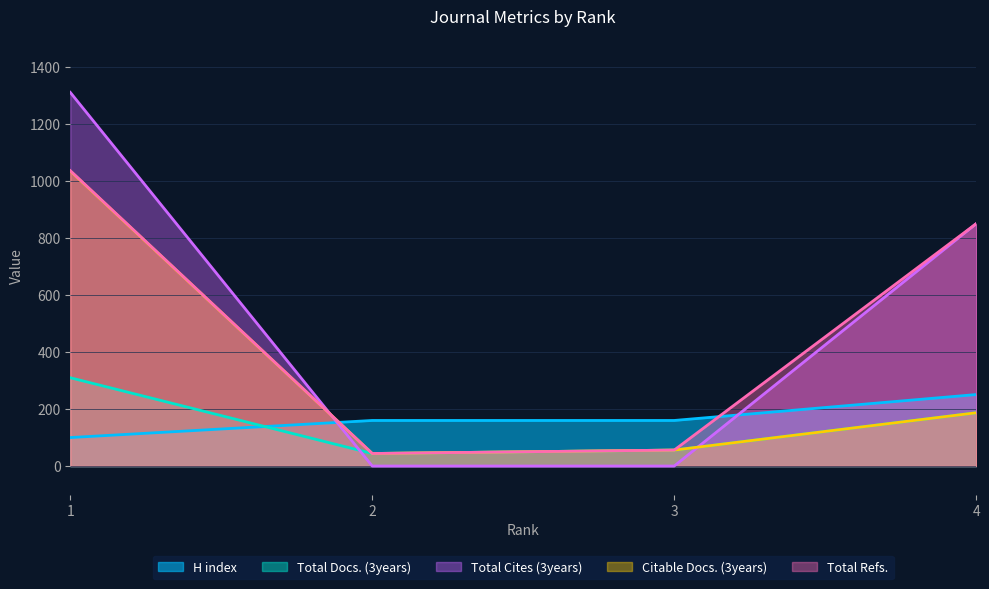

Is it true that Citable Docs. (3years) equals 44 at 2?

True